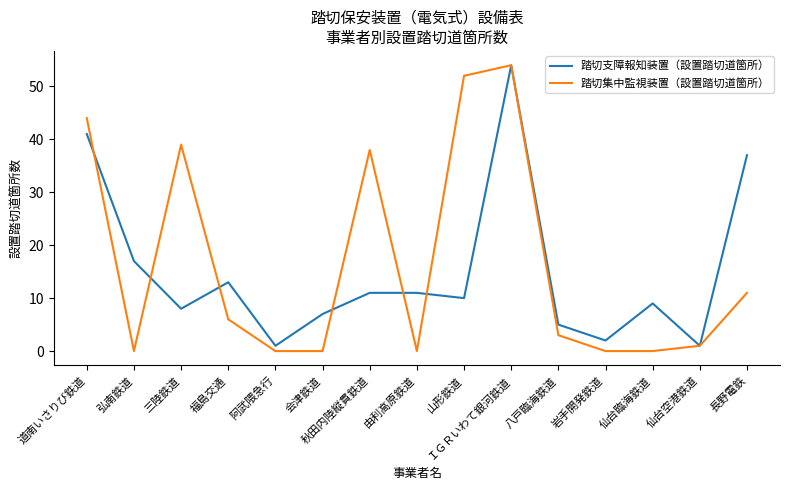

True or false: 踏切集中監視装置（設置踏切道箇所） has a value of 24 at 阿武隈急行.

False